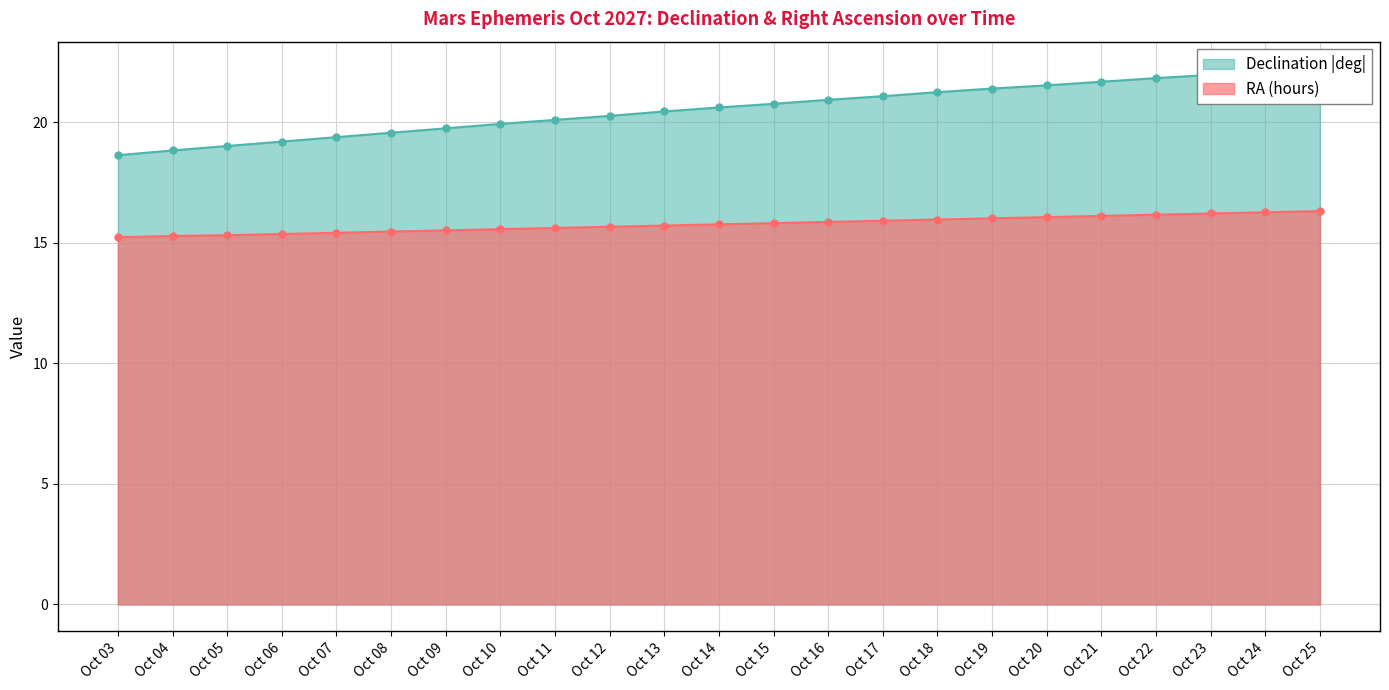

Count the number of data series in this chart.

2